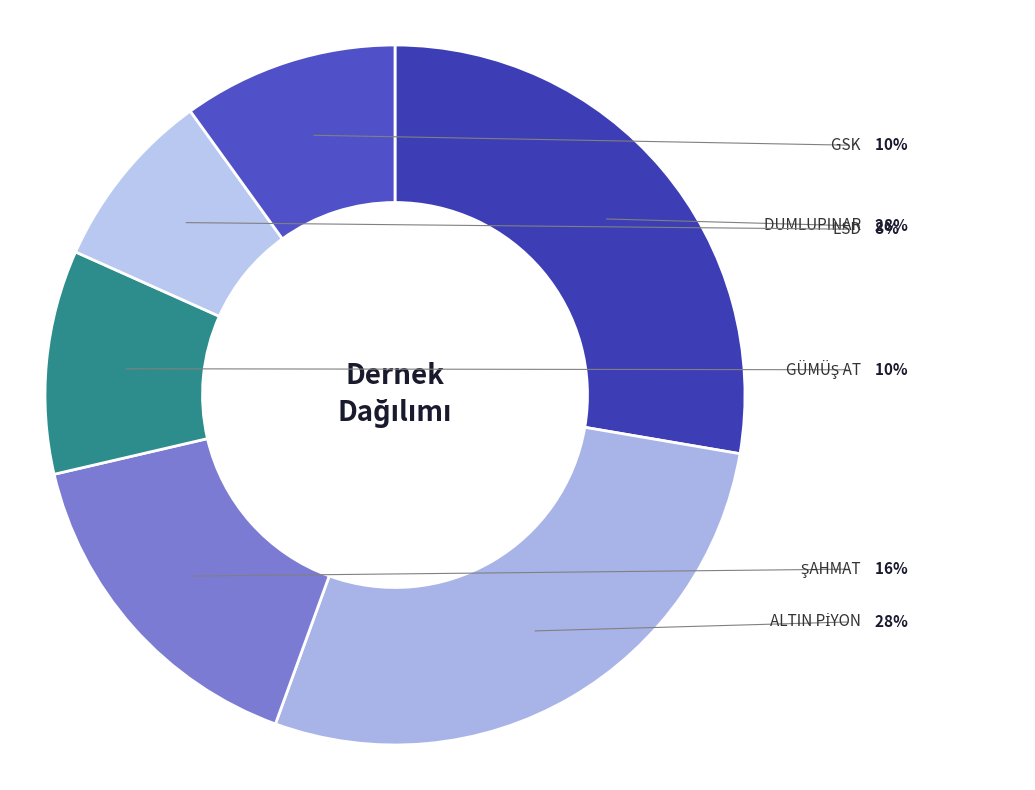

Is GÜMÜŞ AT the majority of the pie?

No